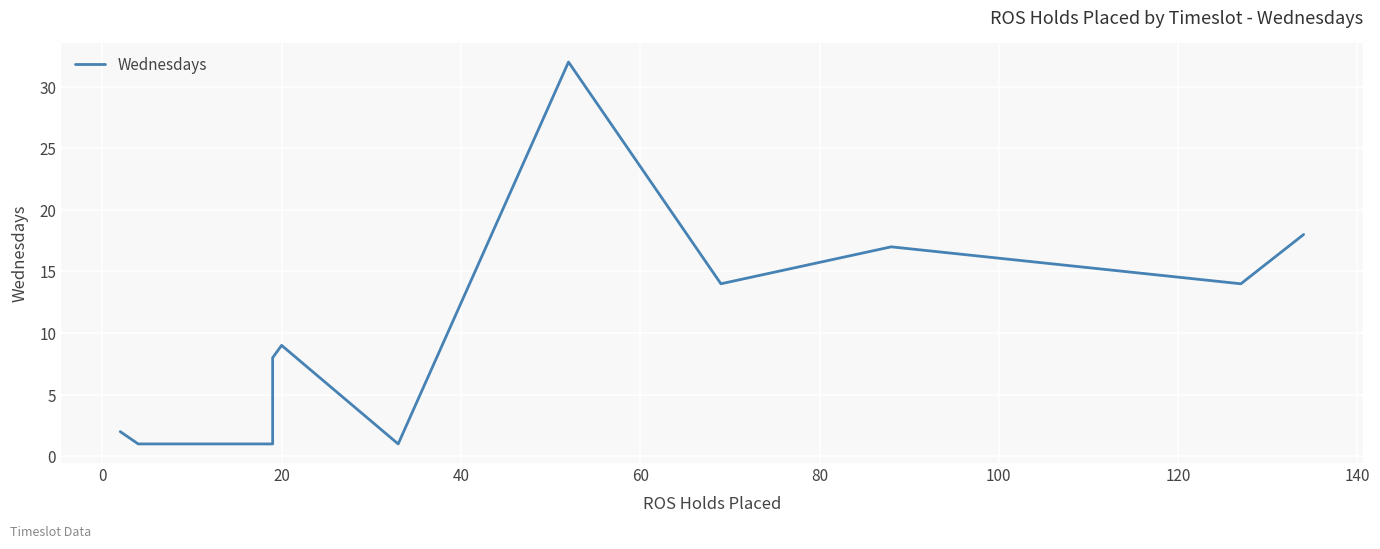

How many values exceed 9?

5